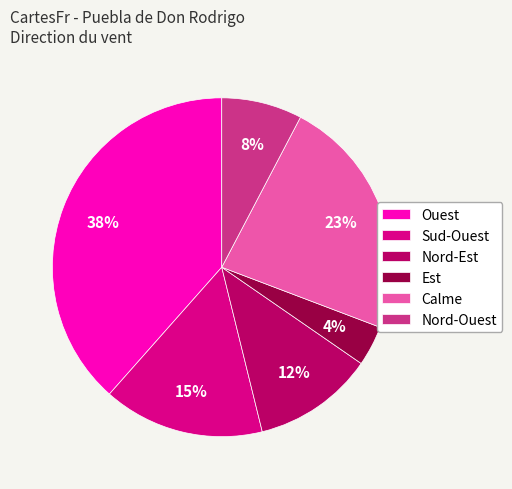

Does any single category account for the majority?

No